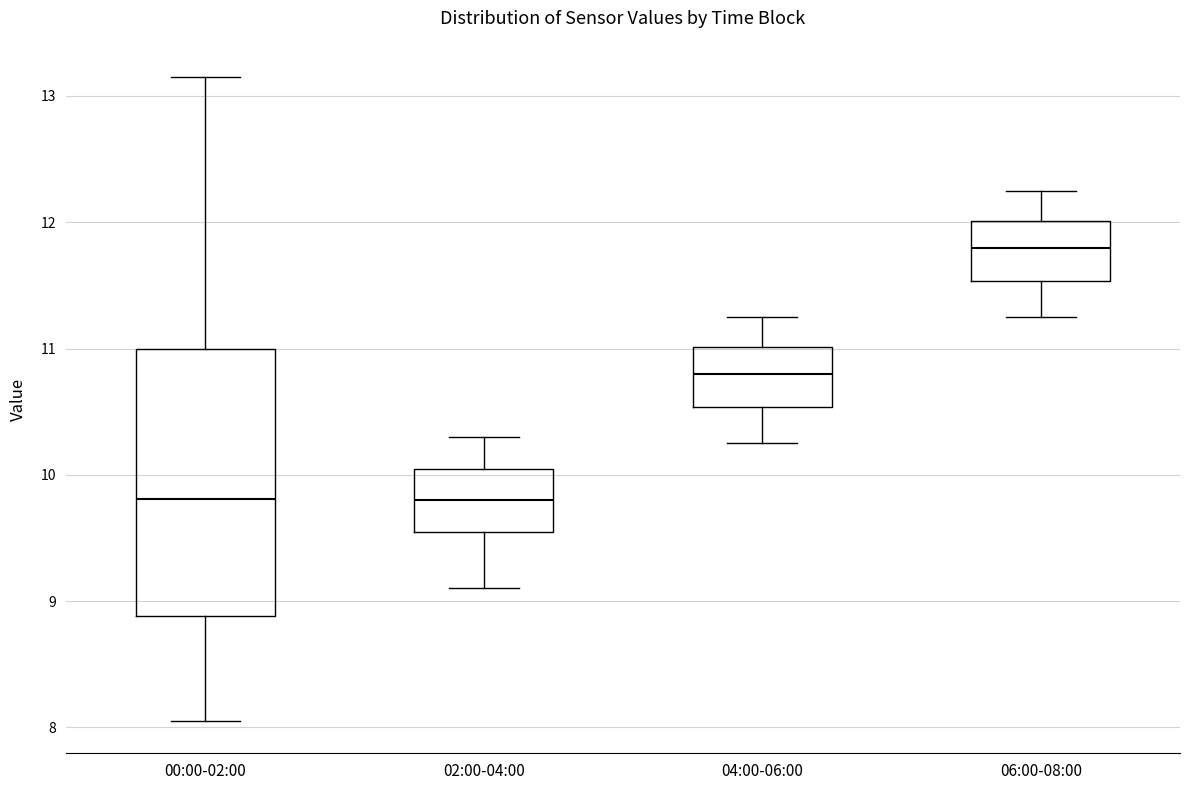

Reading left to right, transcribe this box plot: for each box, give where its median line is, the range the box spans, and where its two whiskers end, as read against the y-axis. The values are not printed on the chart, so give them approximately, as read against the axis.

00:00-02:00: median 9.8, box 8.9 to 11.0, whiskers 8.1 to 13.2
02:00-04:00: median 9.8, box 9.6 to 10.1, whiskers 9.1 to 10.3
04:00-06:00: median 10.8, box 10.5 to 11.0, whiskers 10.3 to 11.3
06:00-08:00: median 11.8, box 11.5 to 12.0, whiskers 11.3 to 12.3